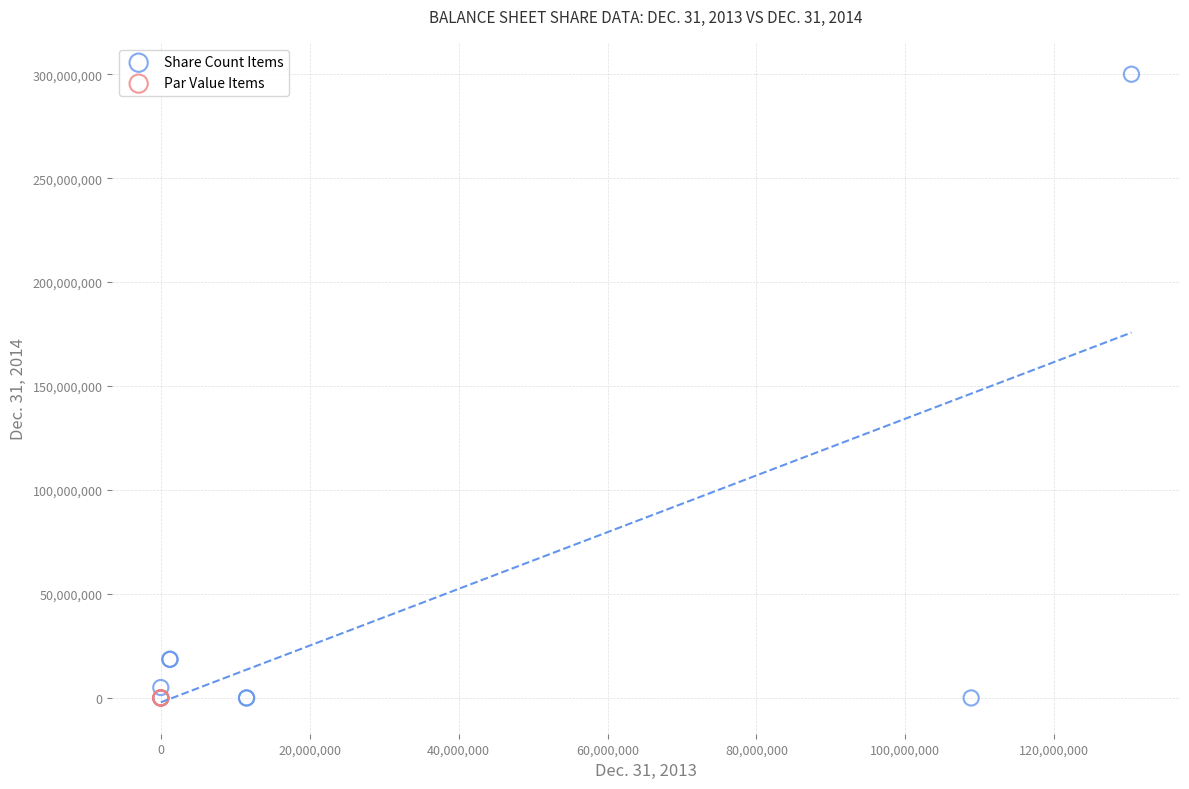

Which series reaches the maximum Y coordinate?

Share Count Items